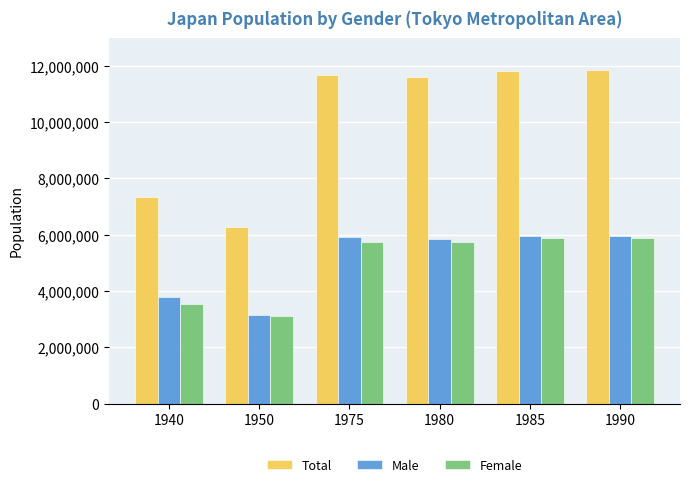

What is the sum of the Female values at 1940 and 1985?

9430486